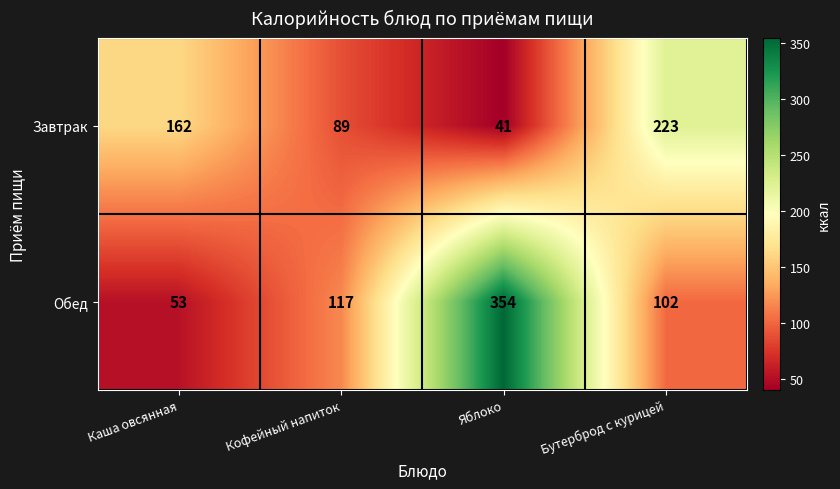

List the series in order of their peak value, highest first.

Обед, Завтрак